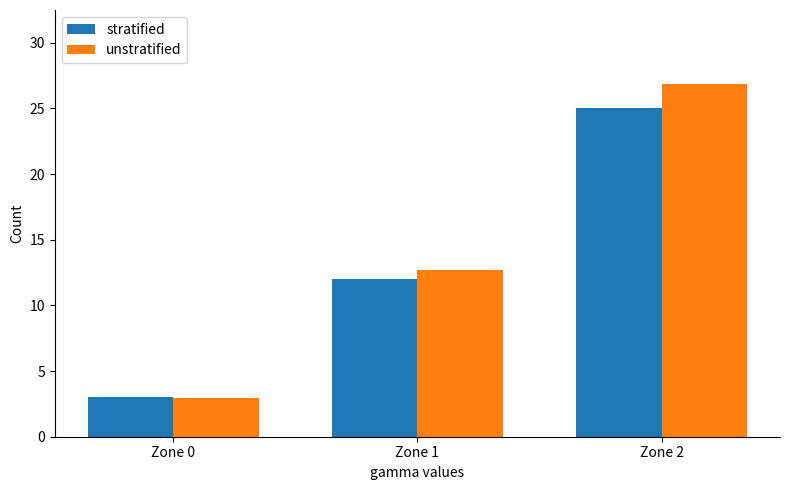

Which series has the widest spread of values?

unstratified